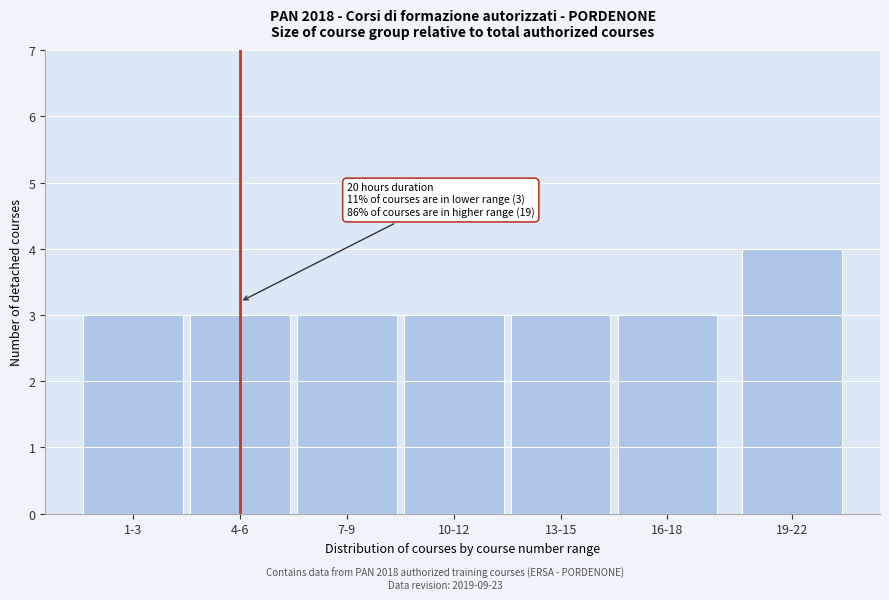

Reading left to right, transcribe all the data shown in this chart.

1-3=3	4-6=3	7-9=3	10-12=3	13-15=3	16-18=3	19-22=4